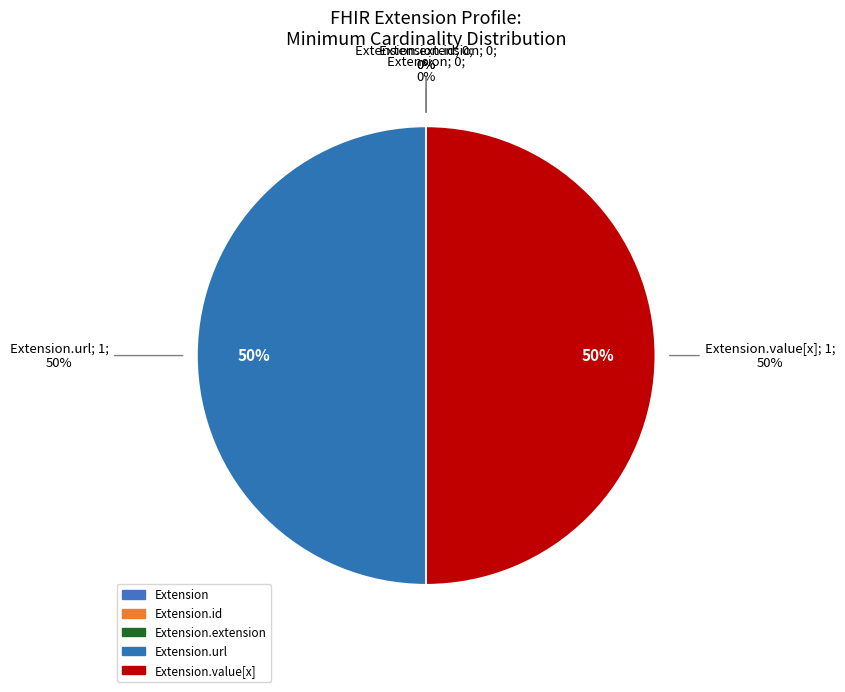

Rank the categories by value from highest to lowest.

Extension.url, Extension.value[x], Extension, Extension.id, Extension.extension